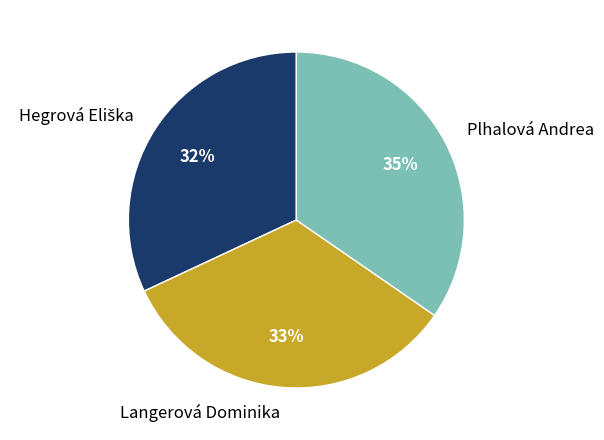

Is there any slice that represents more than half of the pie?

No